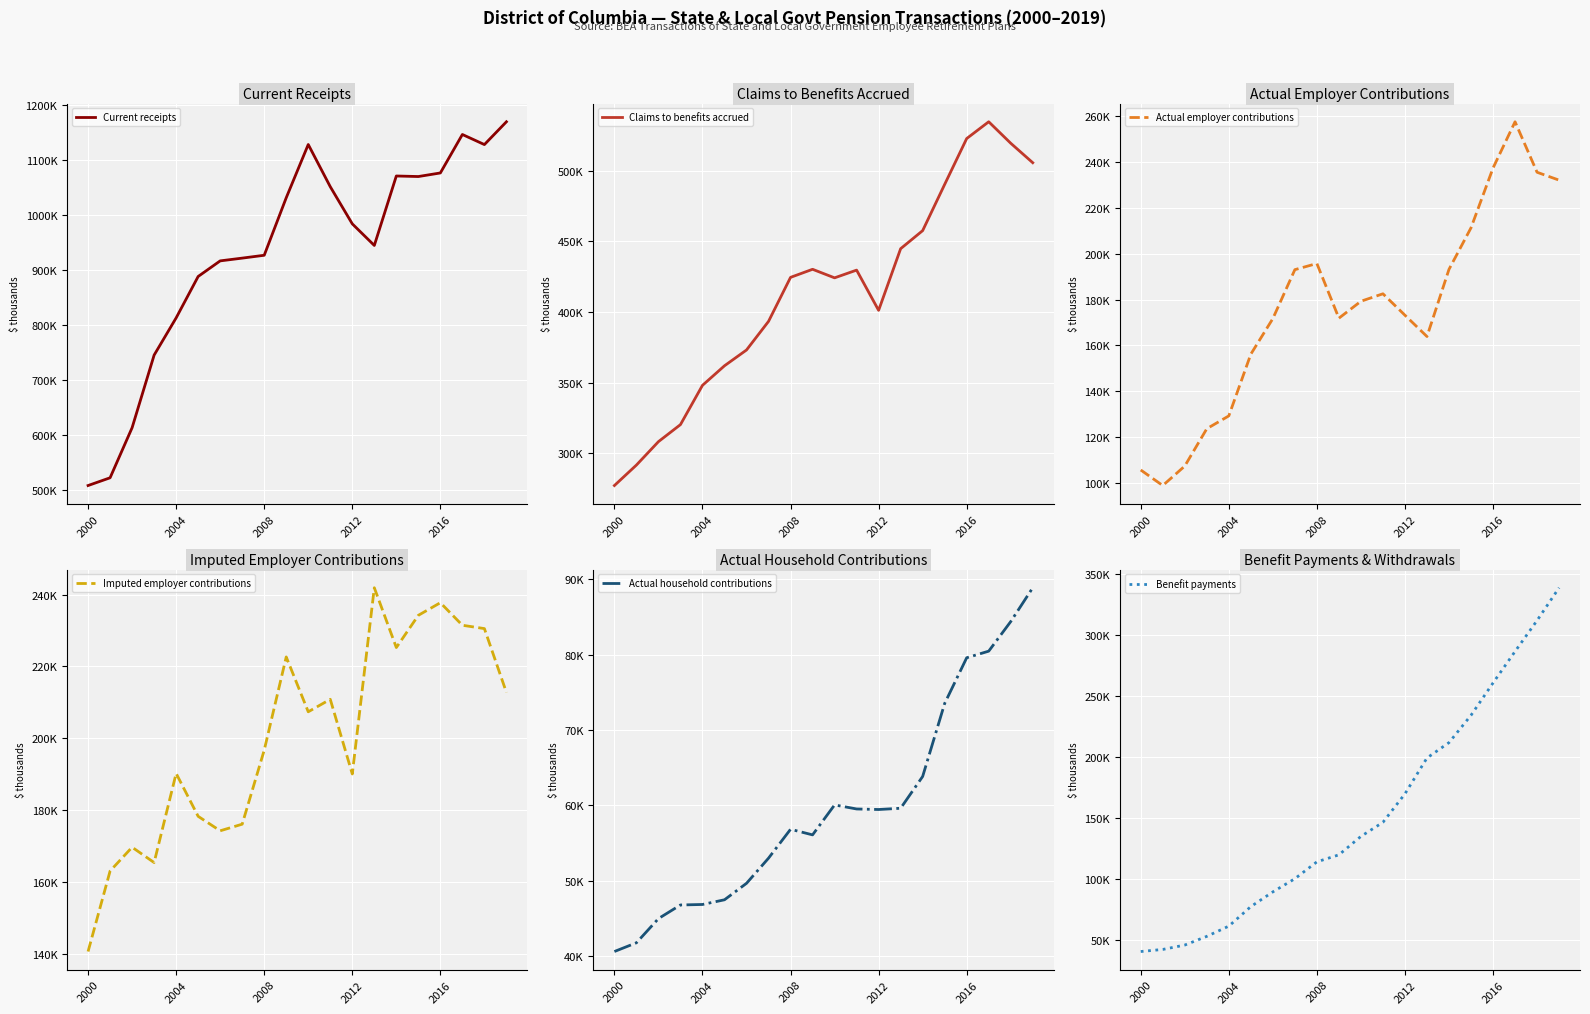

At which category does Actual household contributions reach its first local peak?

2008